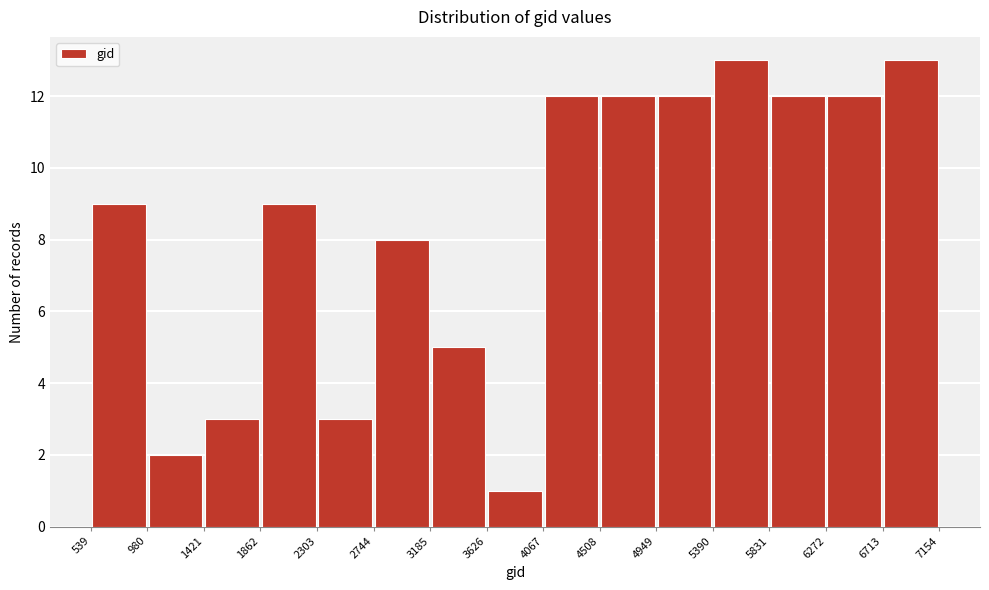

How tall is the bar that spans 2744 to 3185 on the x-axis? The values are not printed on the chart, so give them approximately, as read against the axis.

8